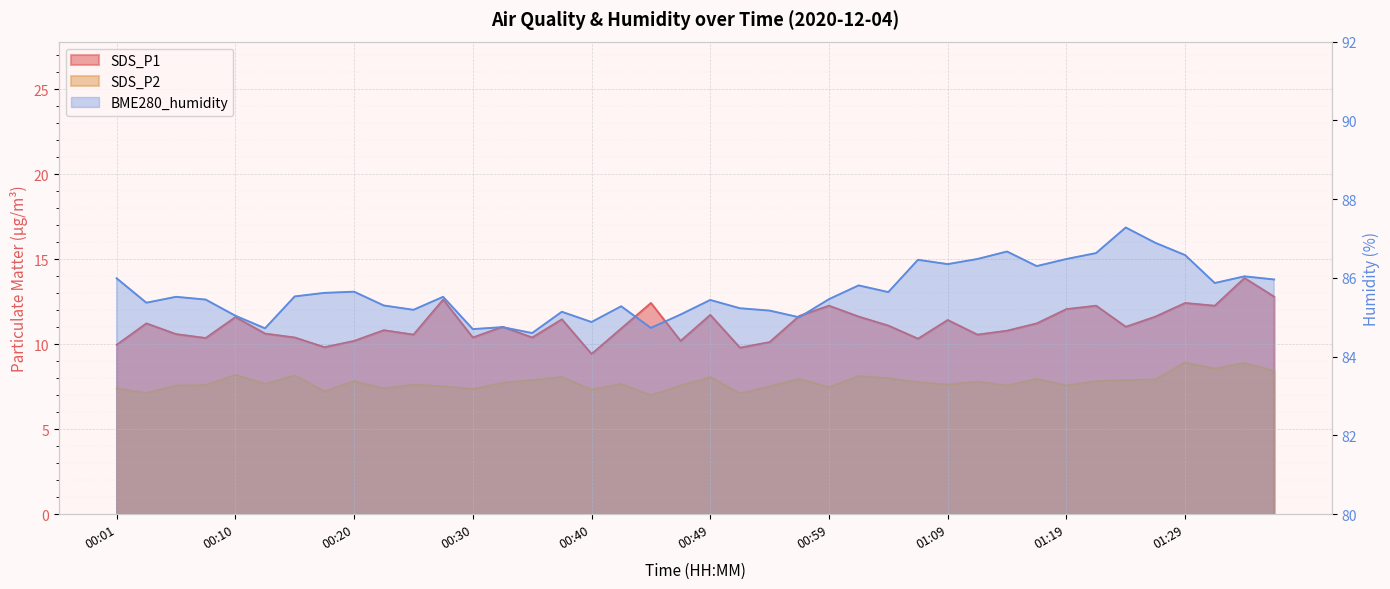

How many lines are shown in the chart?

3